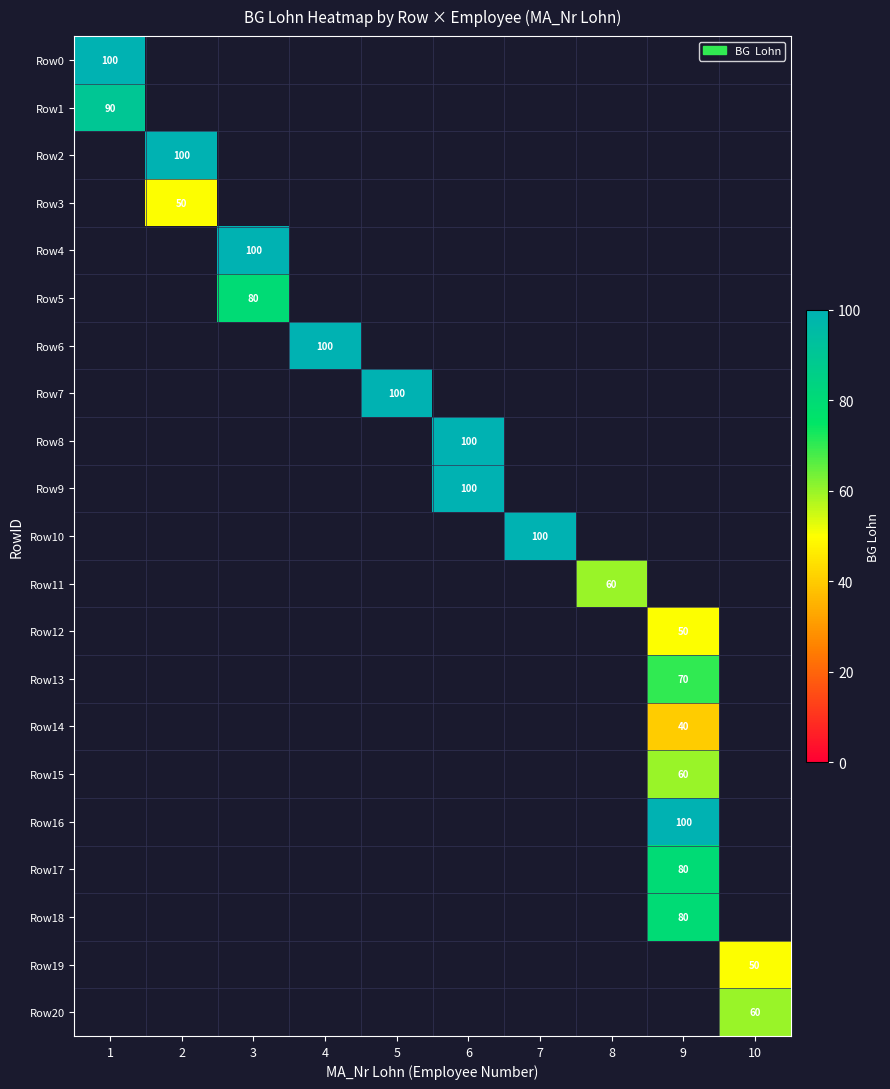

Between 10 and 4, which is larger?

4